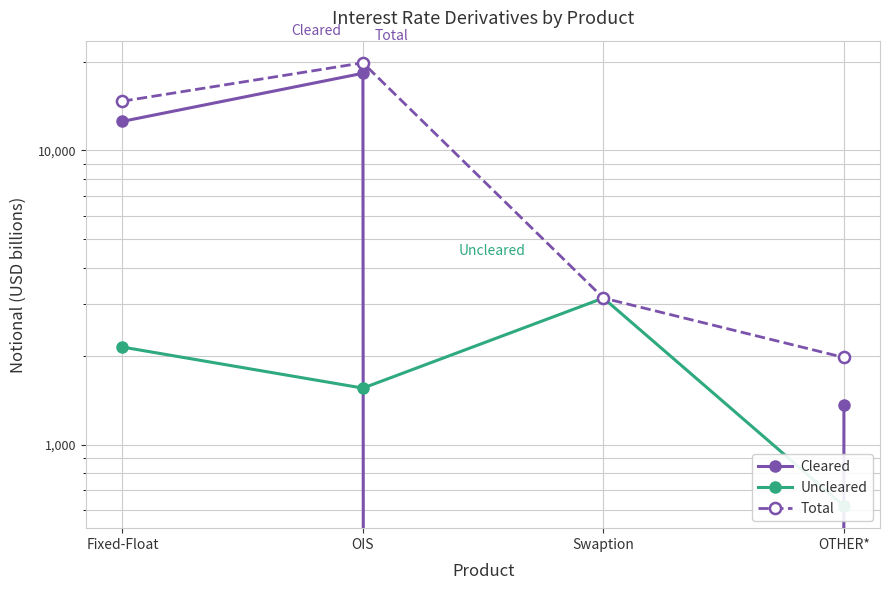

Reading right to left, transcribe all the data shown in this chart.

Cleared: 1360	0	18290	12553
Uncleared: 619	3150	1557	2147
Total: 1979	3150	19847	14699